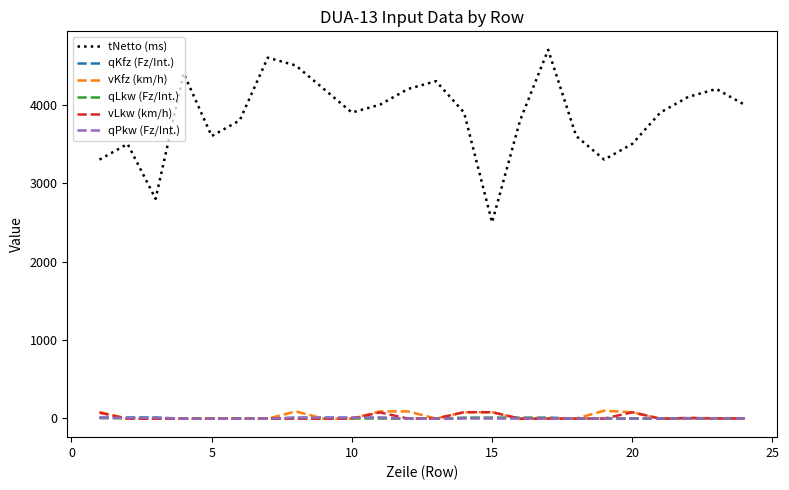

What is the greatest value displayed?

4700